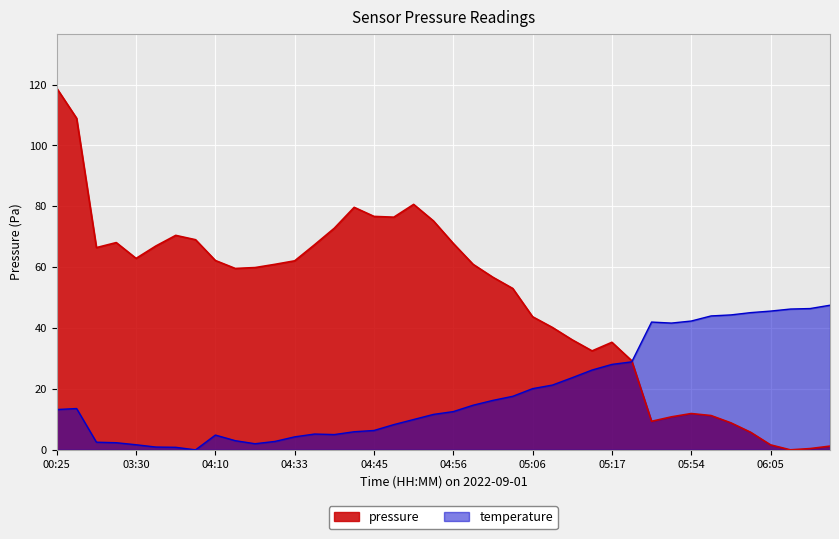

What is the label of the 5th point from the left?

03:30